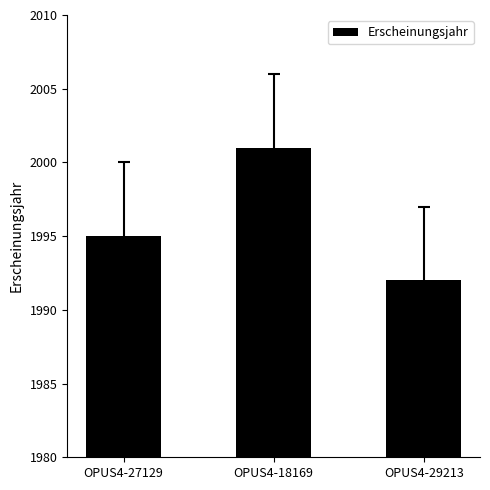

Reading left to right, what are all the values shown in this chart?

1995	2001	1992